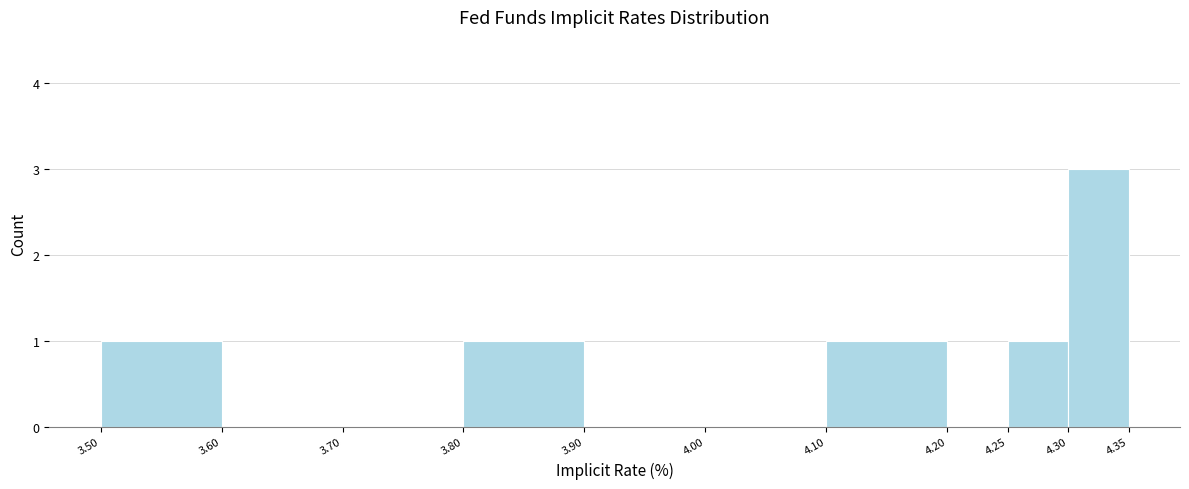

Over which range of the x-axis is the bar tallest?

4.30 to 4.35